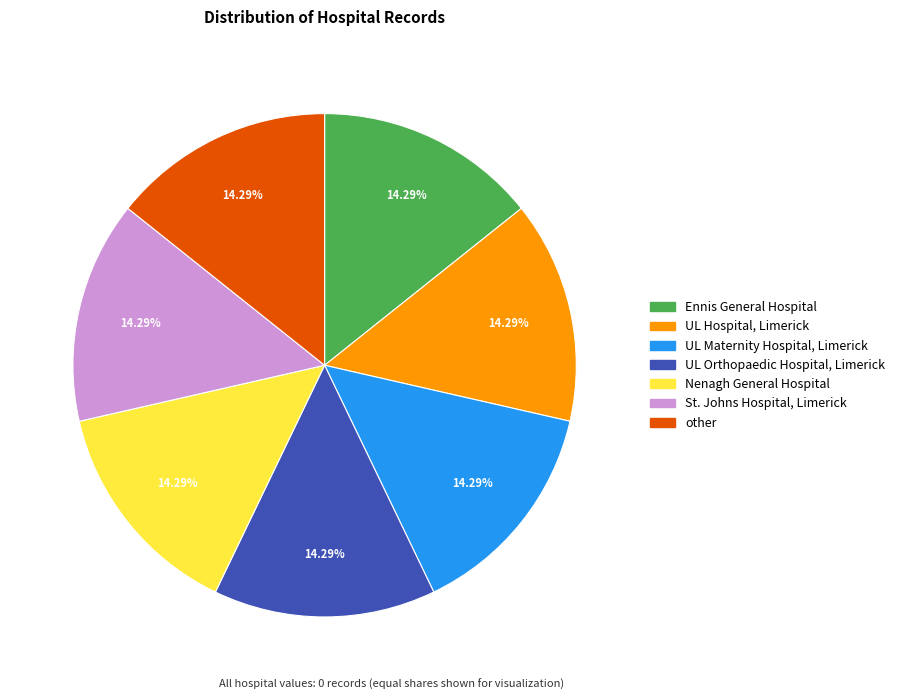

To the nearest percent, what is the average slice percentage?

14%